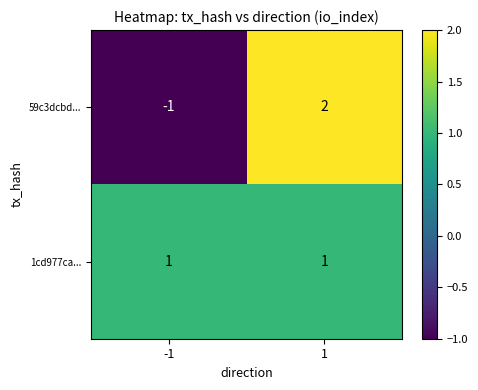

Reading left to right, transcribe all the data shown in this chart.

59c3dcbd...: -1	2
1cd977ca...: 1	1